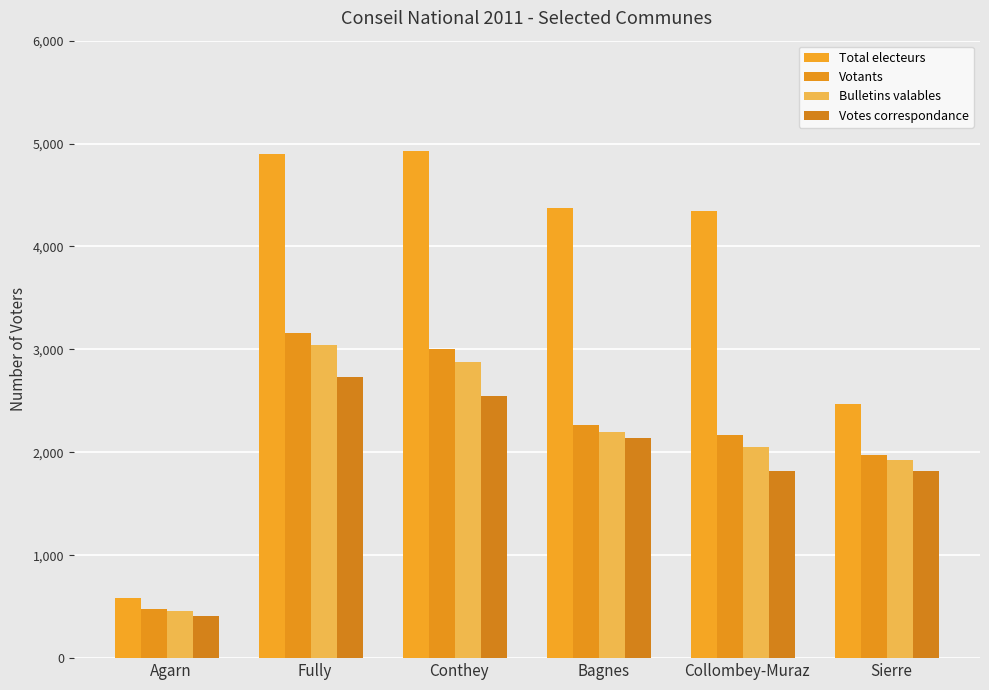

Rank the series by their maximum value, from lowest to highest.

Votes correspondance, Bulletins valables, Votants, Total electeurs